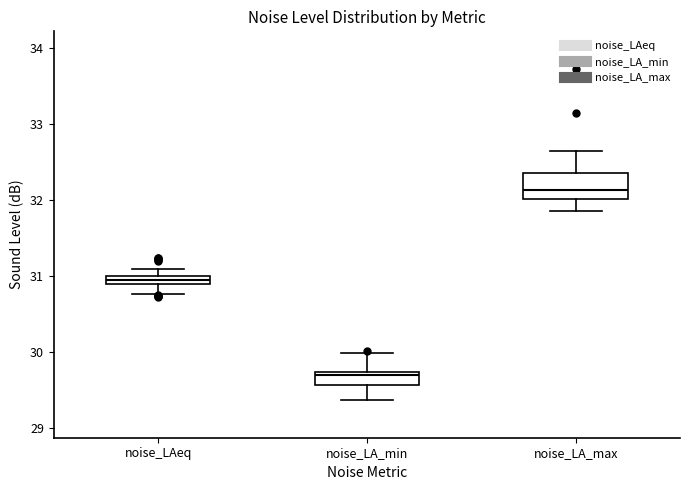

Which box is the tallest, from its lower edge to its upper edge?

noise_LA_max